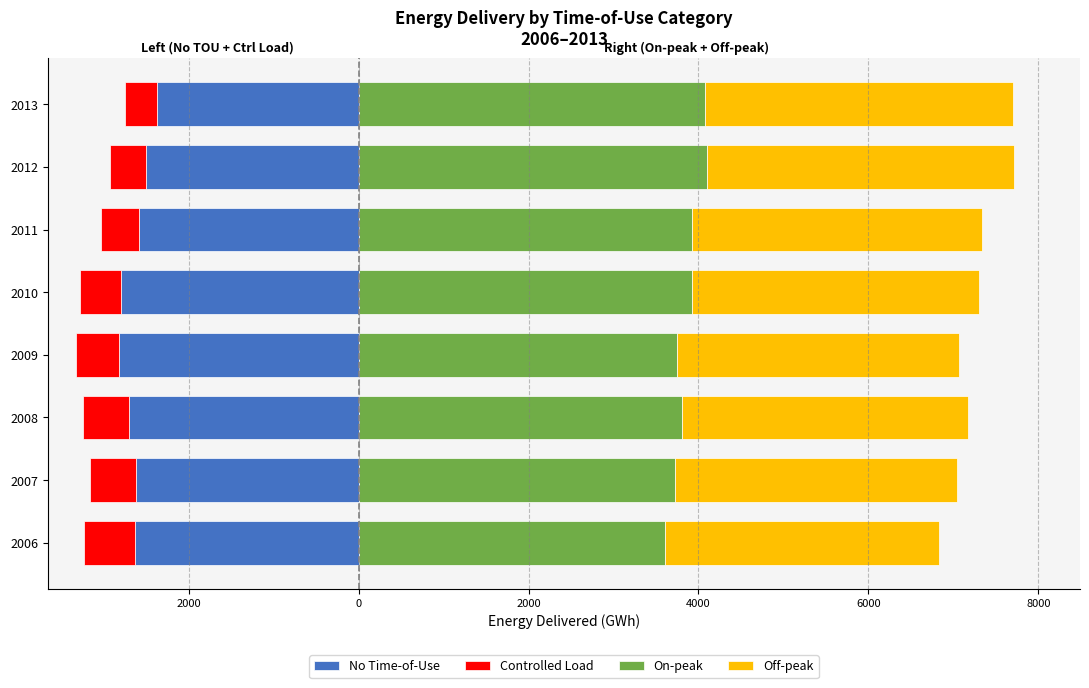

True or false: On-peak has a value of 6023.5 at 2009.

False